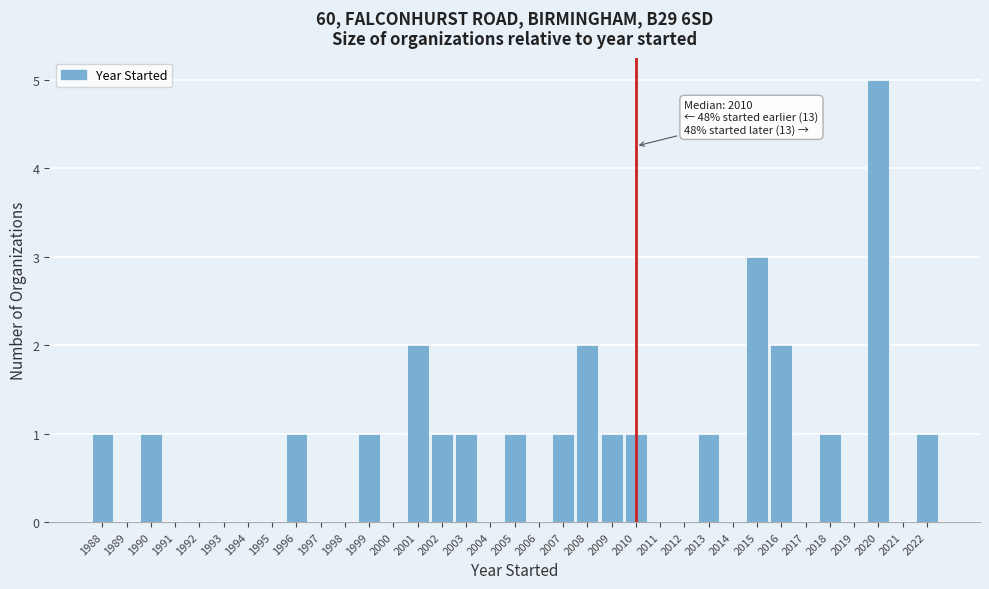

Over which range of the x-axis is the bar tallest?

2019.5 to 2020.5